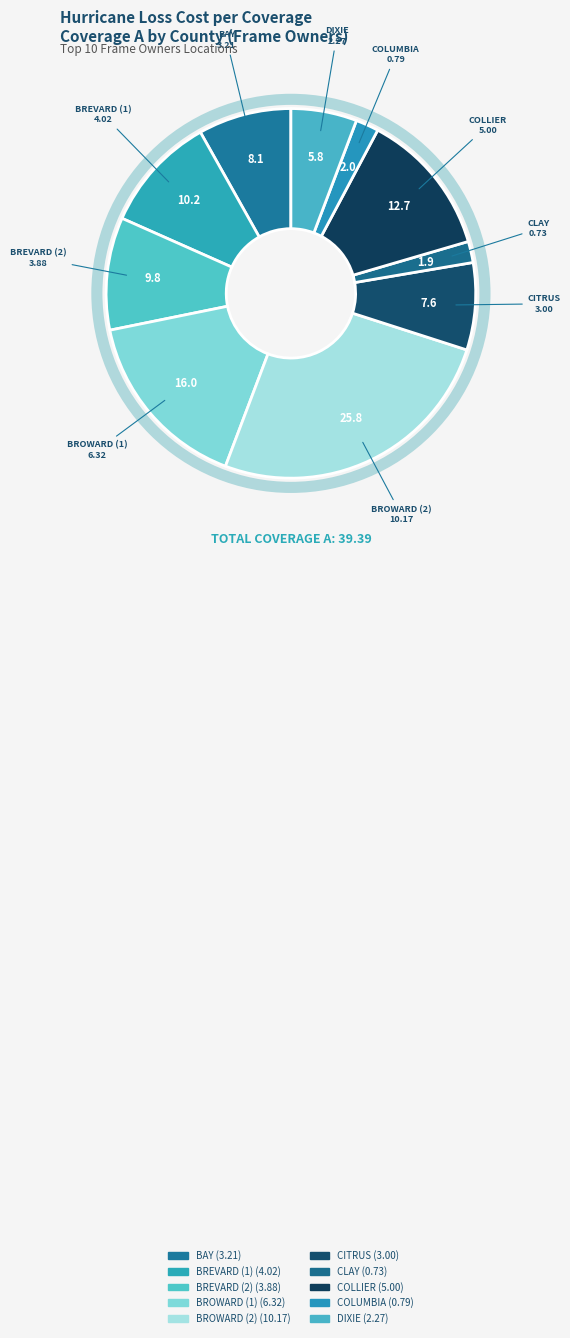

Is the sum of CITRUS and BROWARD (2) greater than half?

No